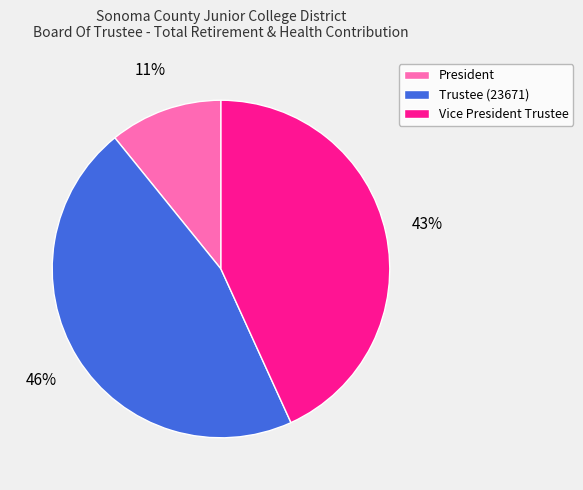

Does Vice President Trustee account for over 50% of the chart?

No